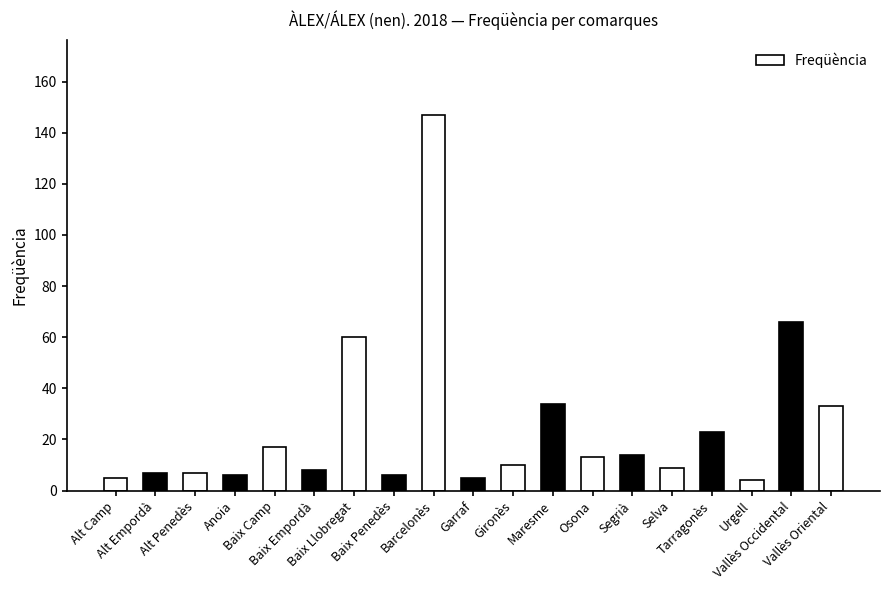

What is the sum of all values?

474